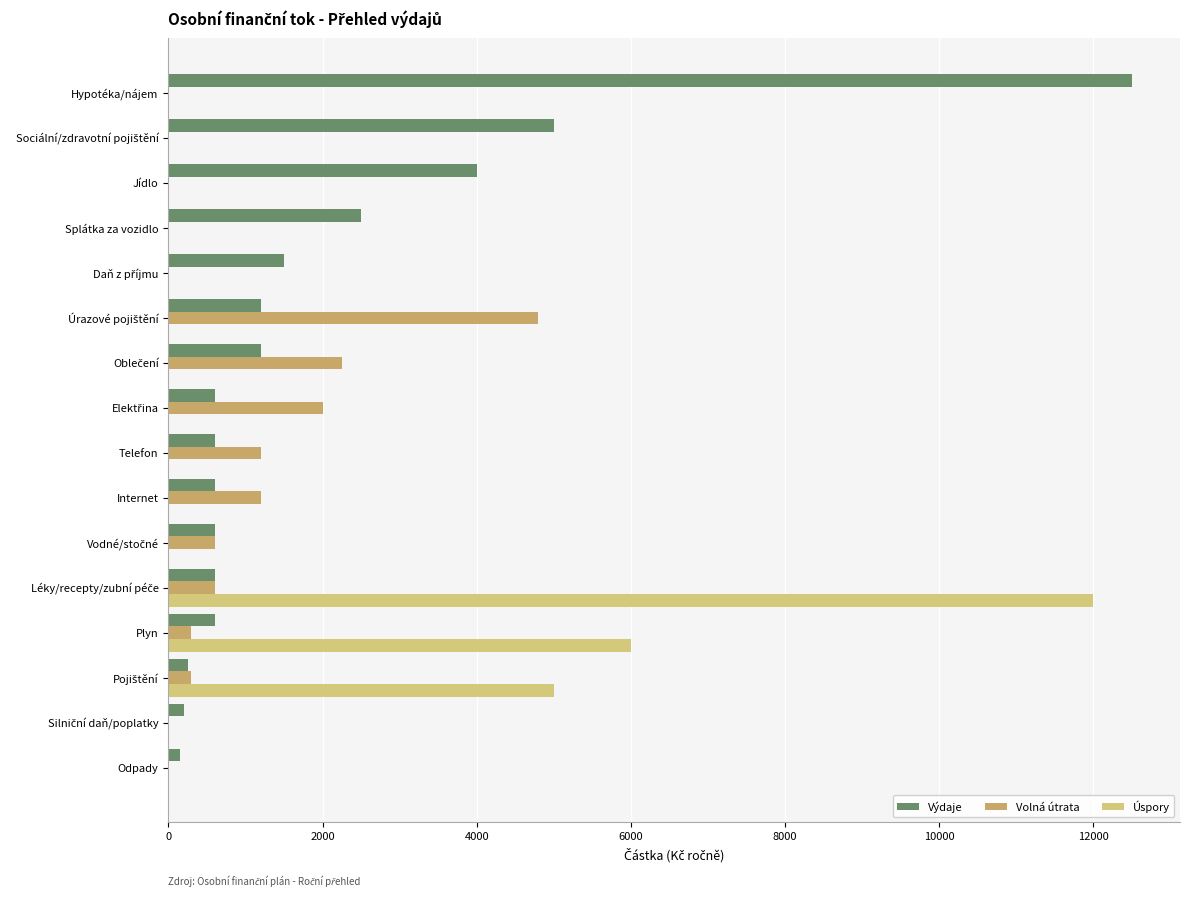

What is the greatest value displayed?

12500